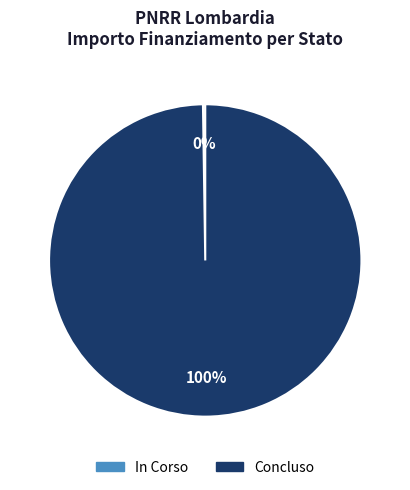

True or false: Concluso accounts for 100% of the total.

True